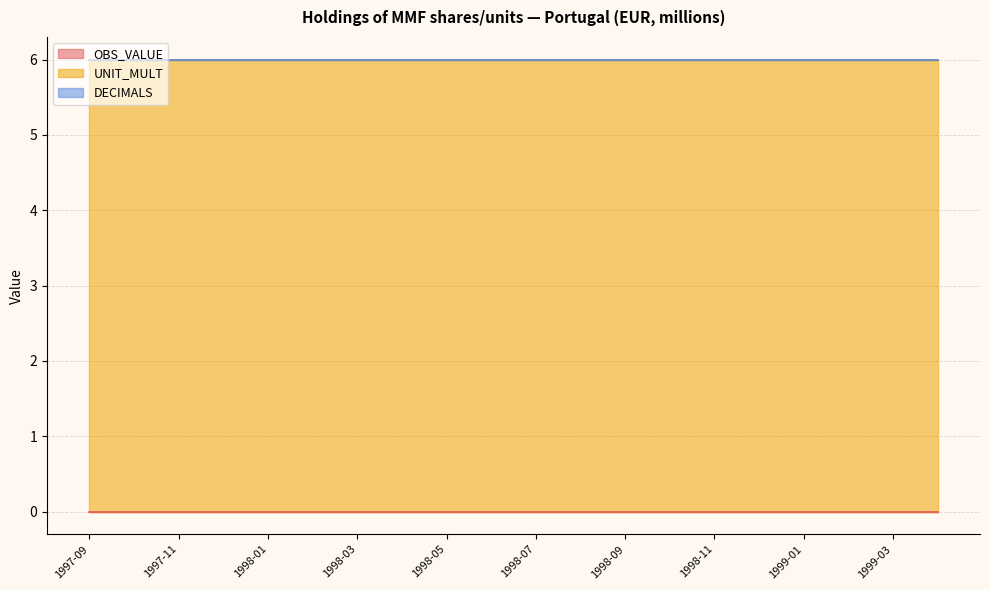

At how many categories does at least one series exceed 1?

20